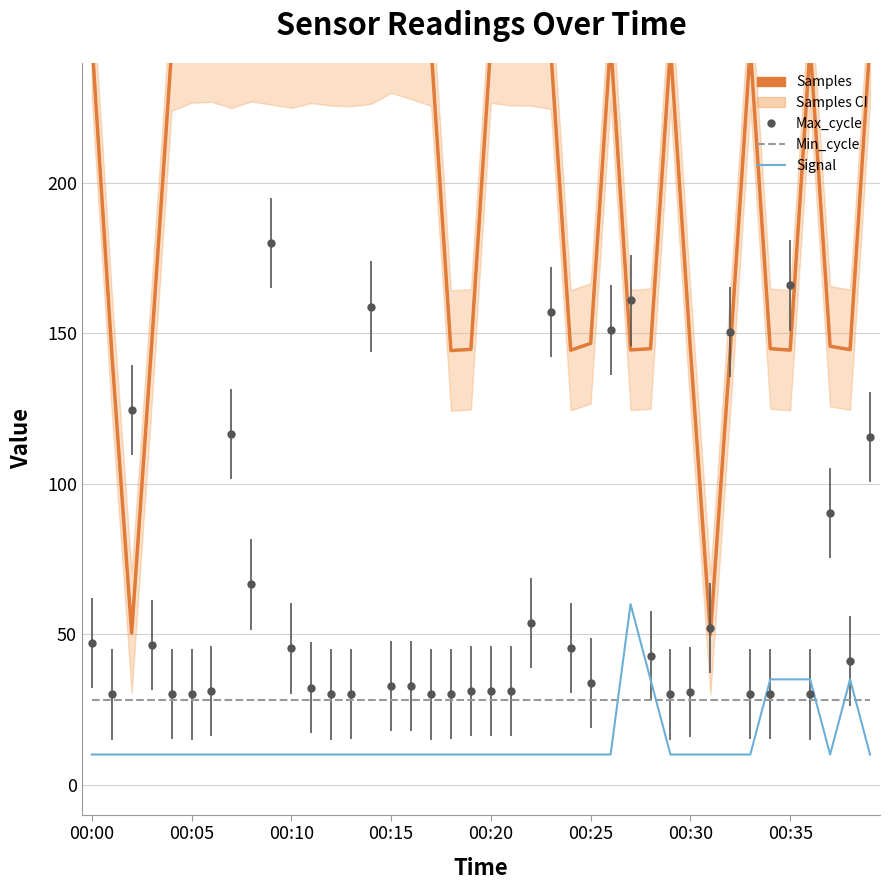

How many interior local peaks does the Signal series have?

2